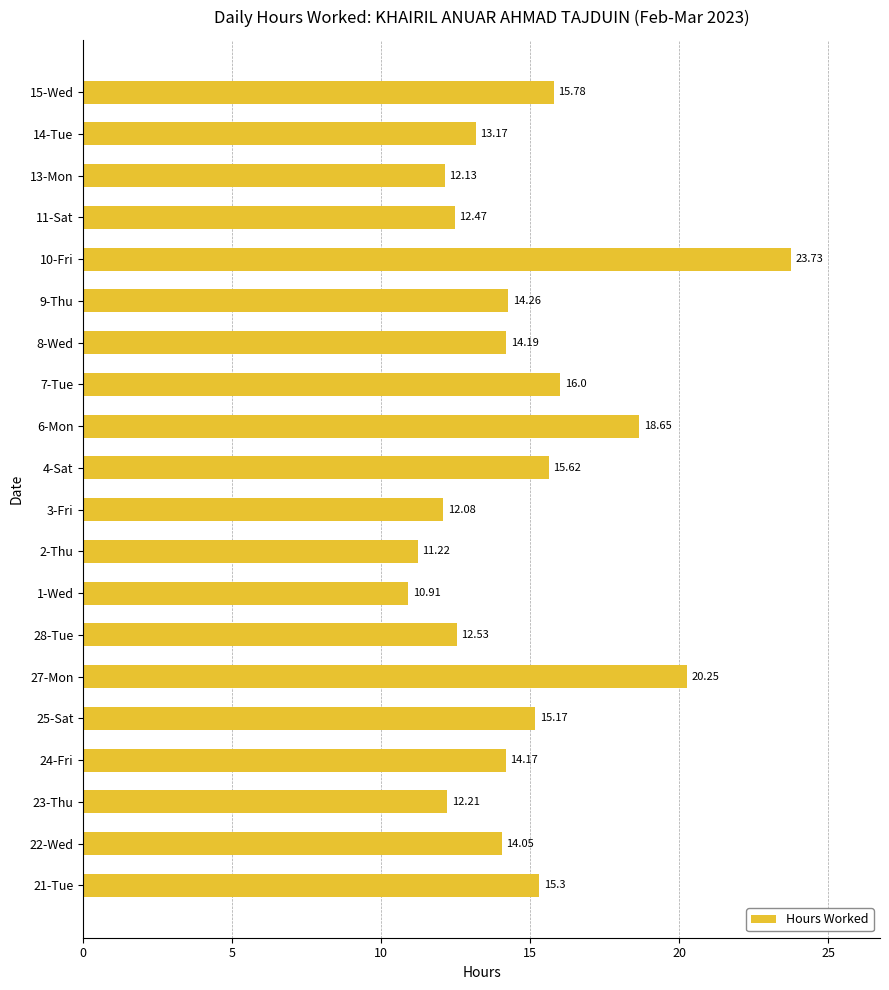

What is the average value?

14.7